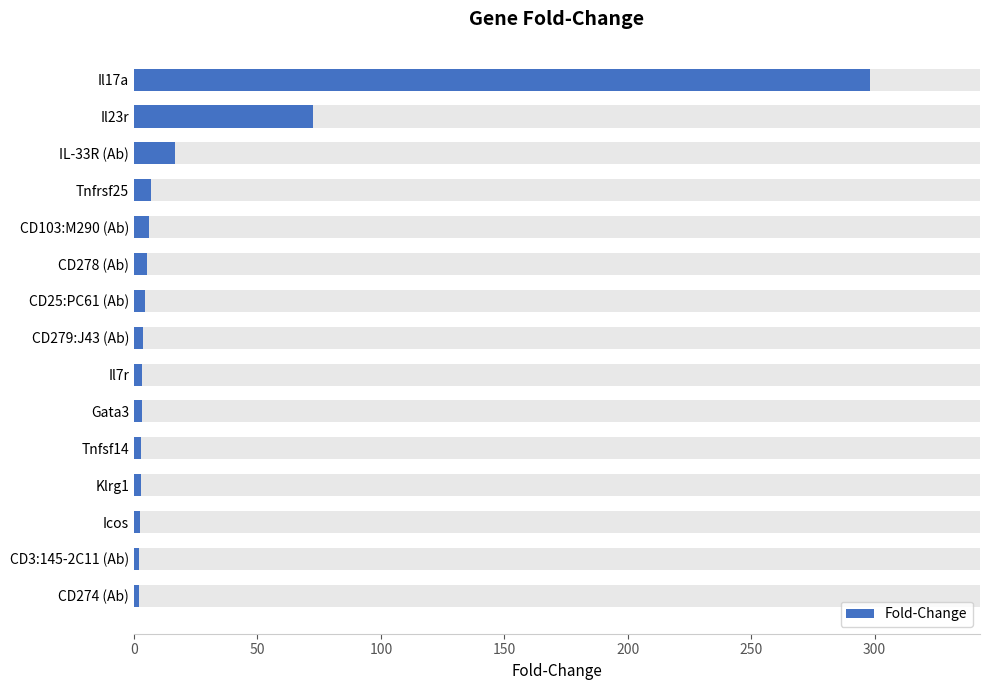

Count the number of values greater than 3.

10